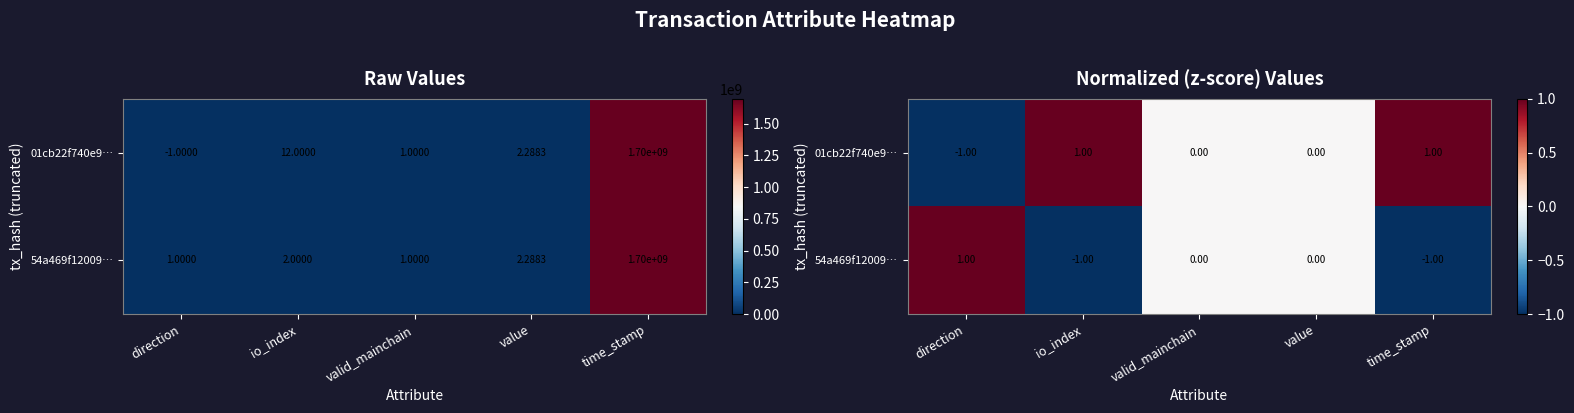

List the labels in order of 01cb22f740e9… value, smallest first.

direction, valid_mainchain, value, io_index, time_stamp